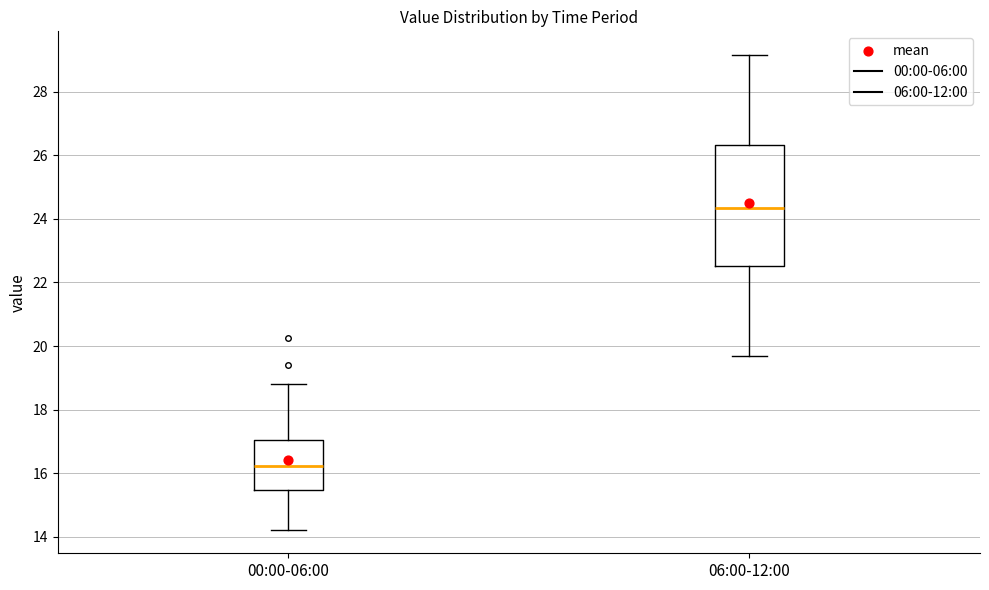

Reading left to right, read every box against the y-axis: the position of its median line, the range the box covers, and the ends of its whiskers. The values are not printed on the chart, so give them approximately, as read against the axis.

00:00-06:00: median 16.2, box 15.4 to 17.0, whiskers 14.2 to 18.8
06:00-12:00: median 24.4, box 22.6 to 26.4, whiskers 19.8 to 29.2